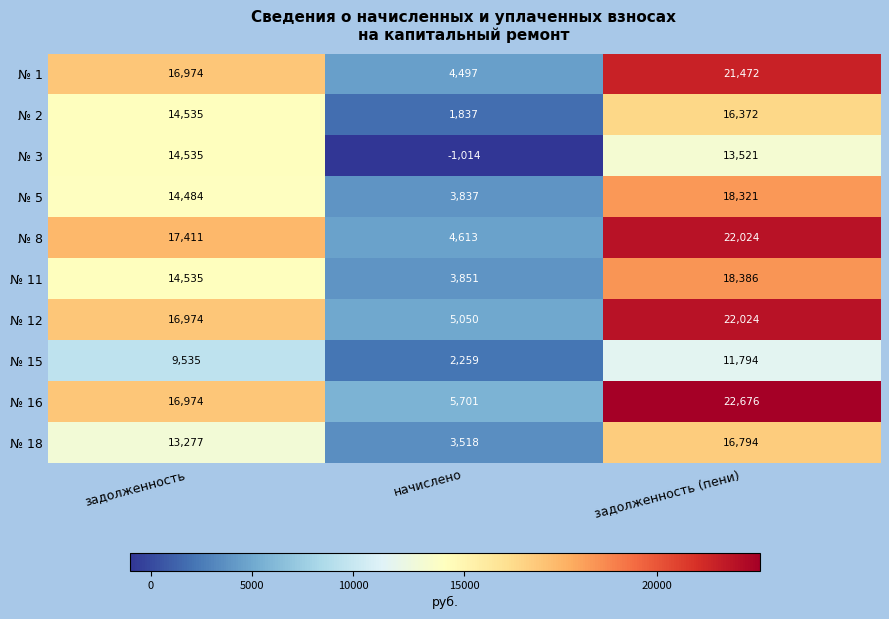

Reading left to right, what are all the values shown in this chart?

№ 1: 16974	4497	21472
№ 2: 14535	1837	16372
№ 3: 14535	-1014	13521
№ 5: 14484	3837	18321
№ 8: 17411	4613	22024
№ 11: 14535	3851	18386
№ 12: 16974	5050	22024
№ 15: 9535	2259	11794
№ 16: 16974	5701	22676
№ 18: 13277	3518	16794